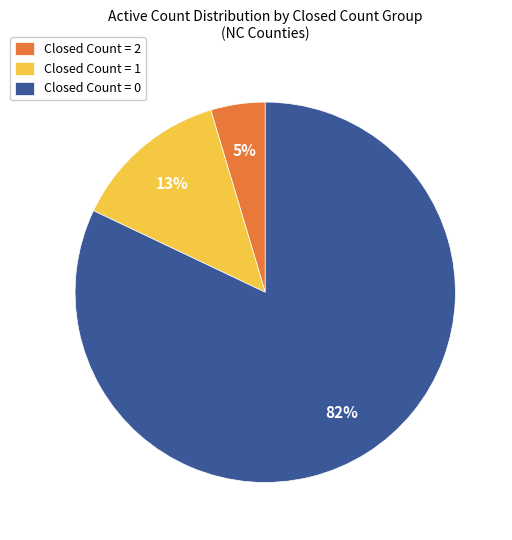

To the nearest percent, what is the difference between the Closed Count = 2 and Closed Count = 0 slice percentages?

77%